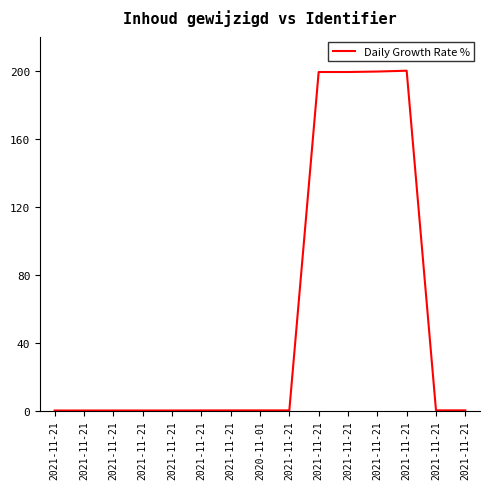

How many categories are shown in the chart?

15